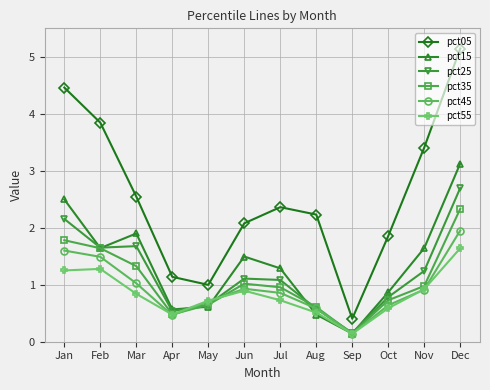

At how many categories does at least one series exceed 0?

12